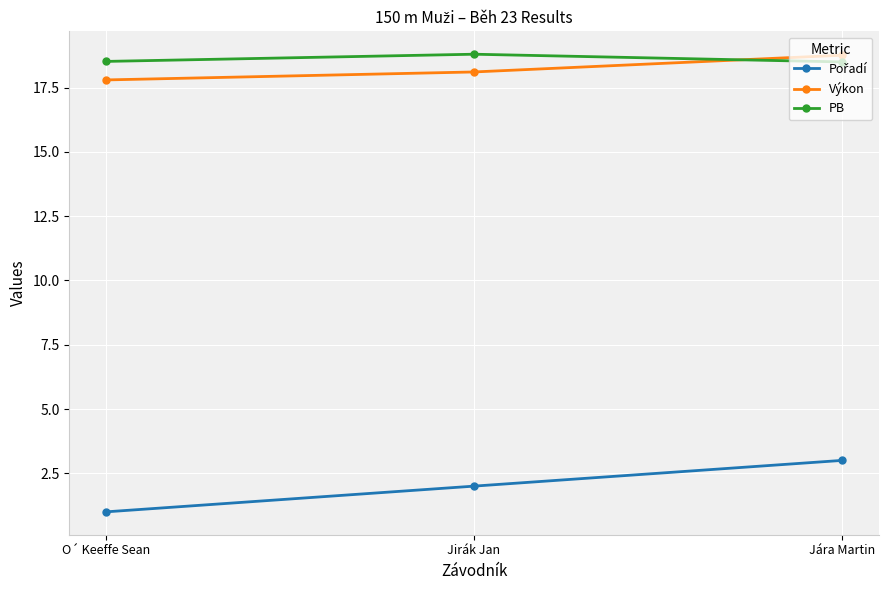

True or false: Výkon has a value of 27.7 at Jára Martin.

False